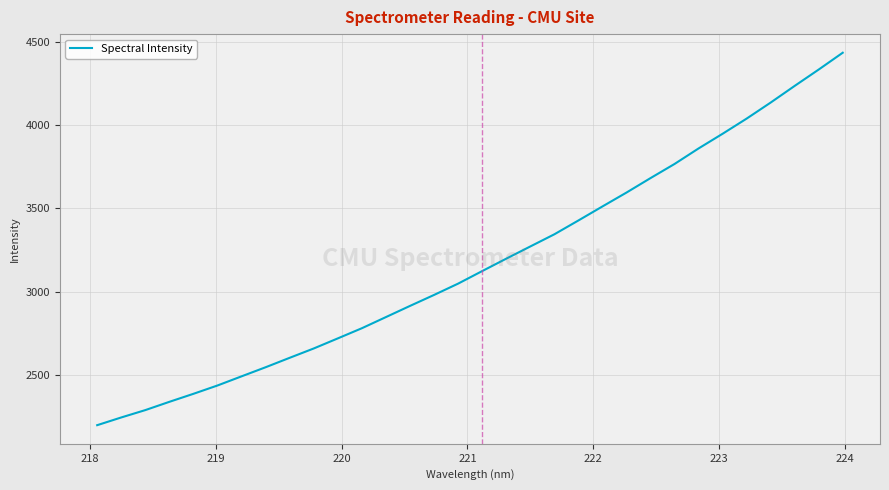

What is the minimum value shown in the chart?

2196.9